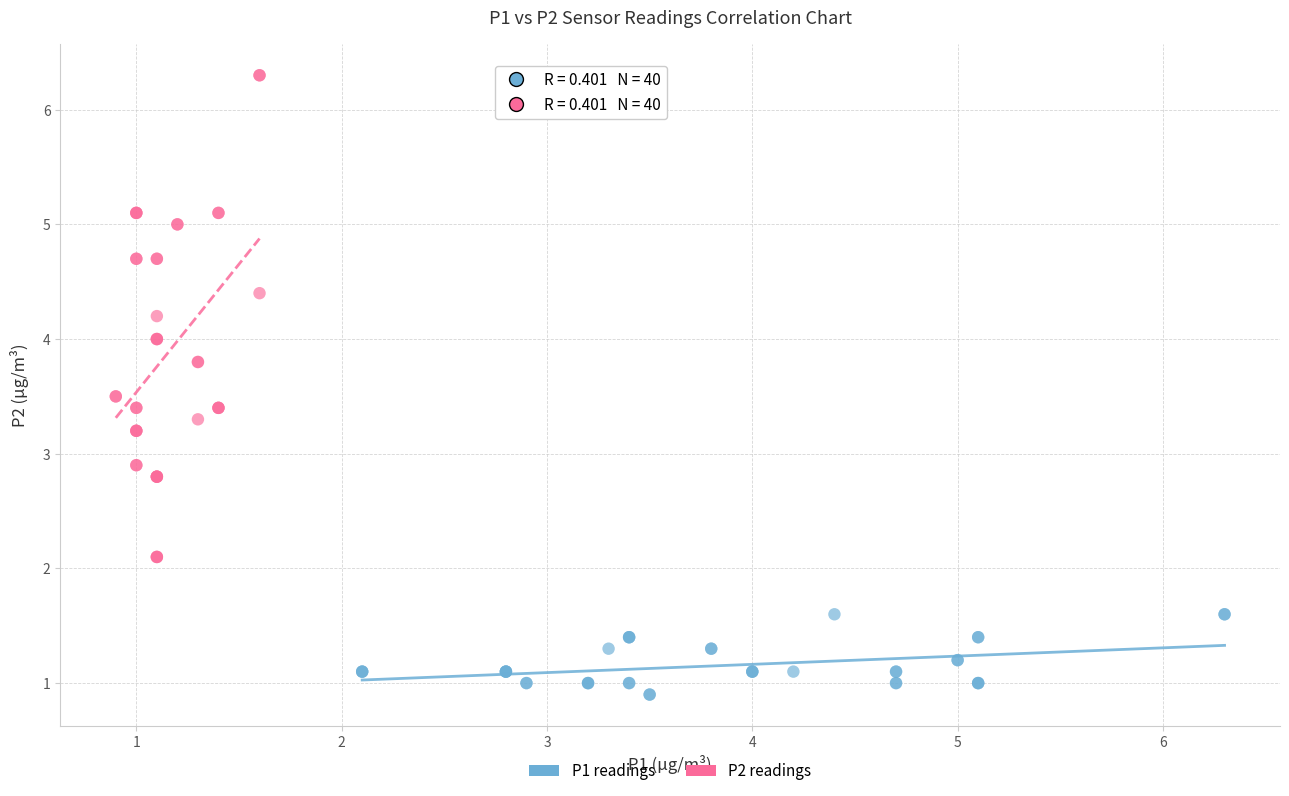

Which series reaches the maximum Y coordinate?

P2 readings